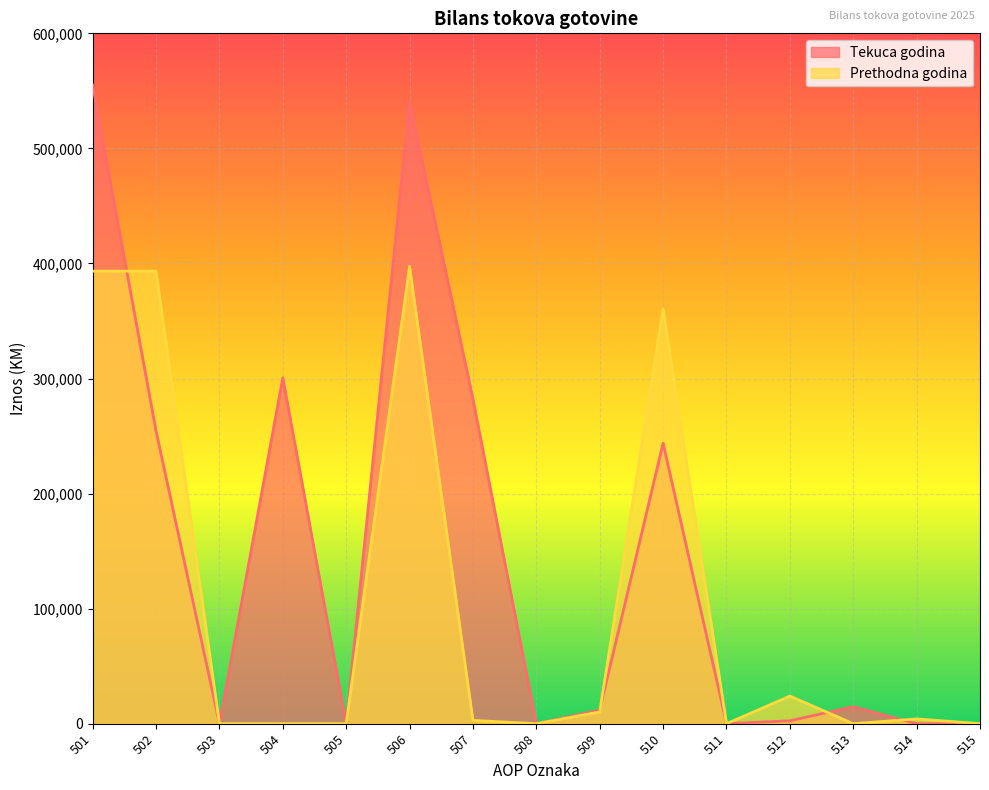

Rank the series by their maximum value, from highest to lowest.

Tekuca godina, Prethodna godina